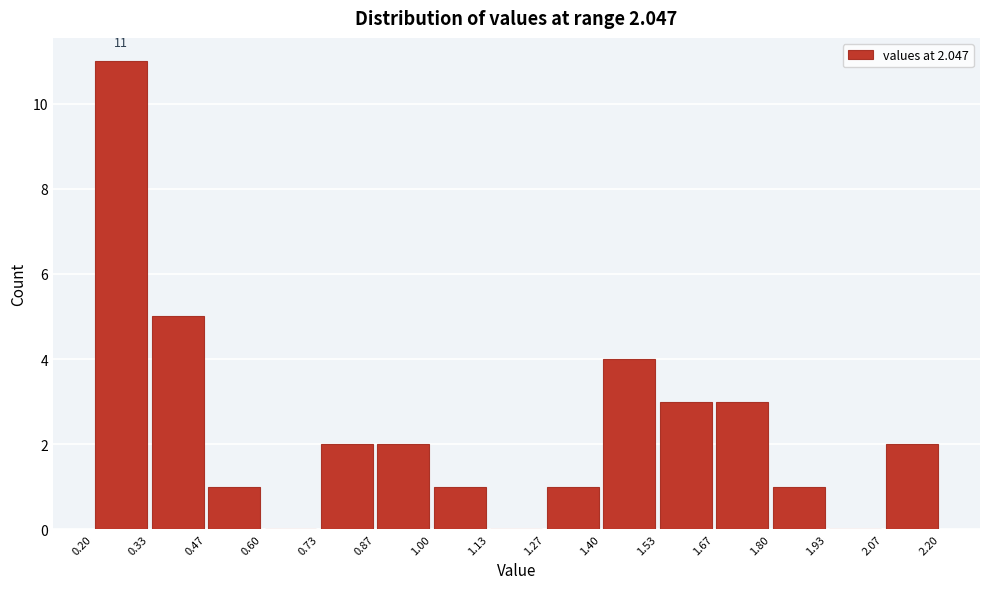

Which range on the x-axis has the tallest bar?

0.20 to 0.33